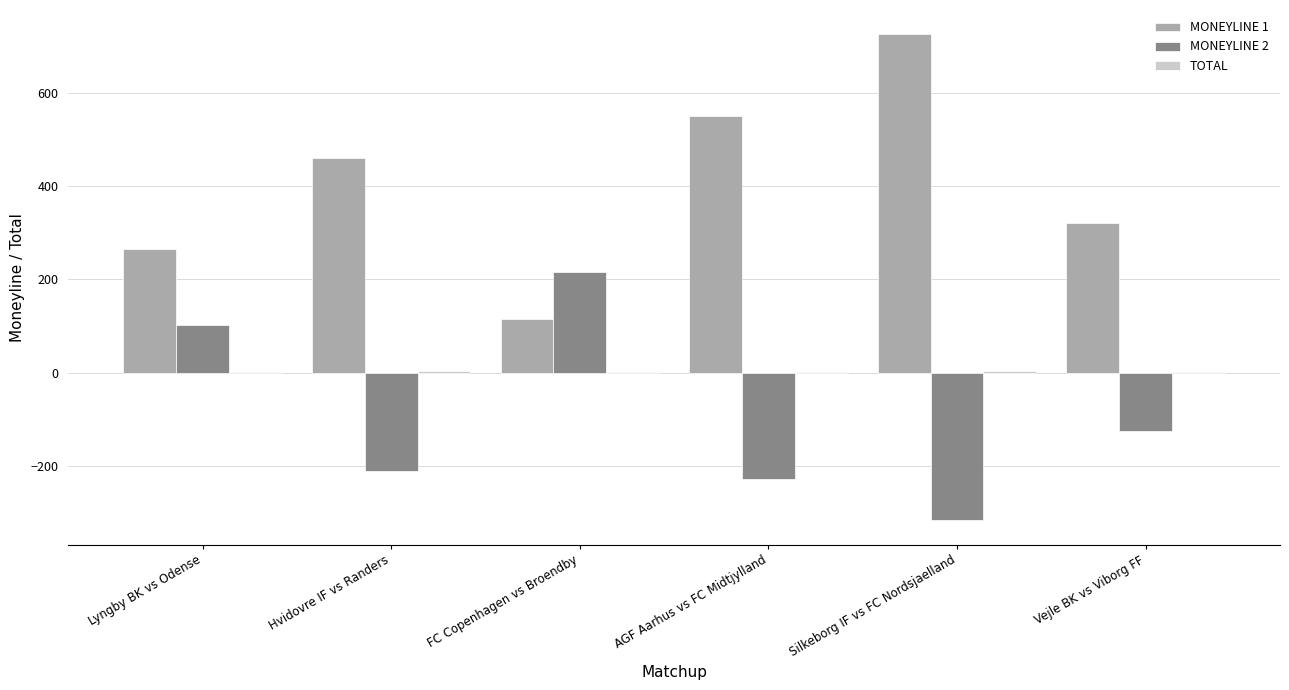

At which label does MONEYLINE 1 reach its peak?

Silkeborg IF vs FC Nordsjaelland